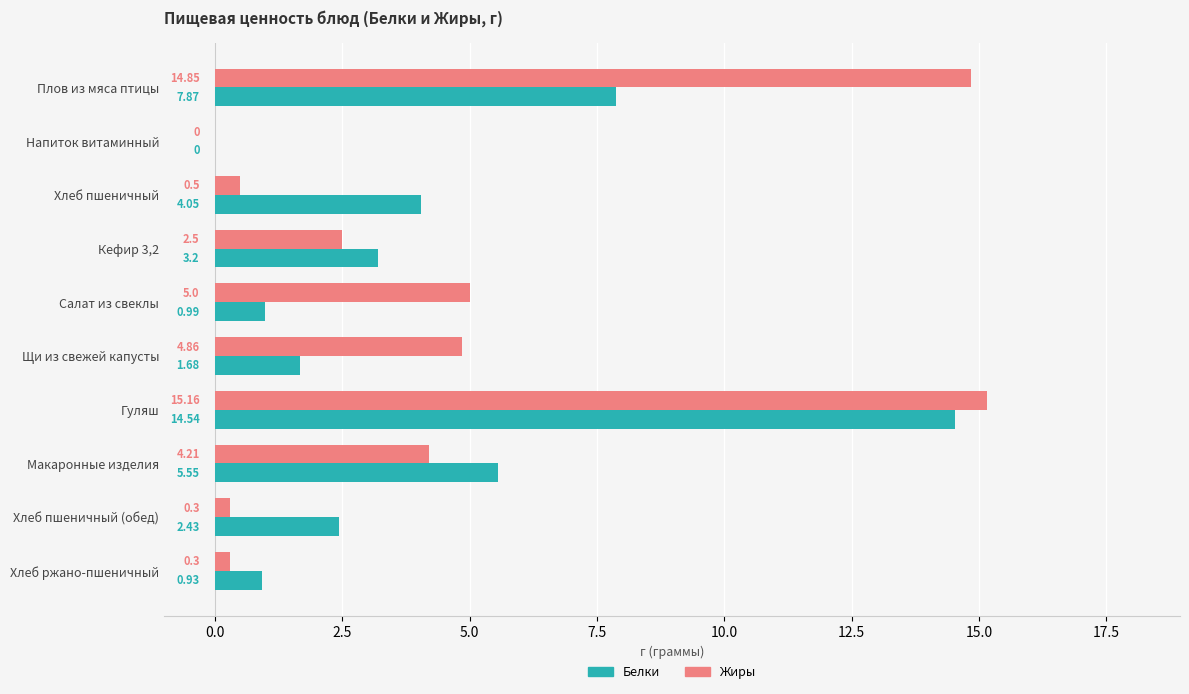

Which series has the largest total across all categories?

Жиры